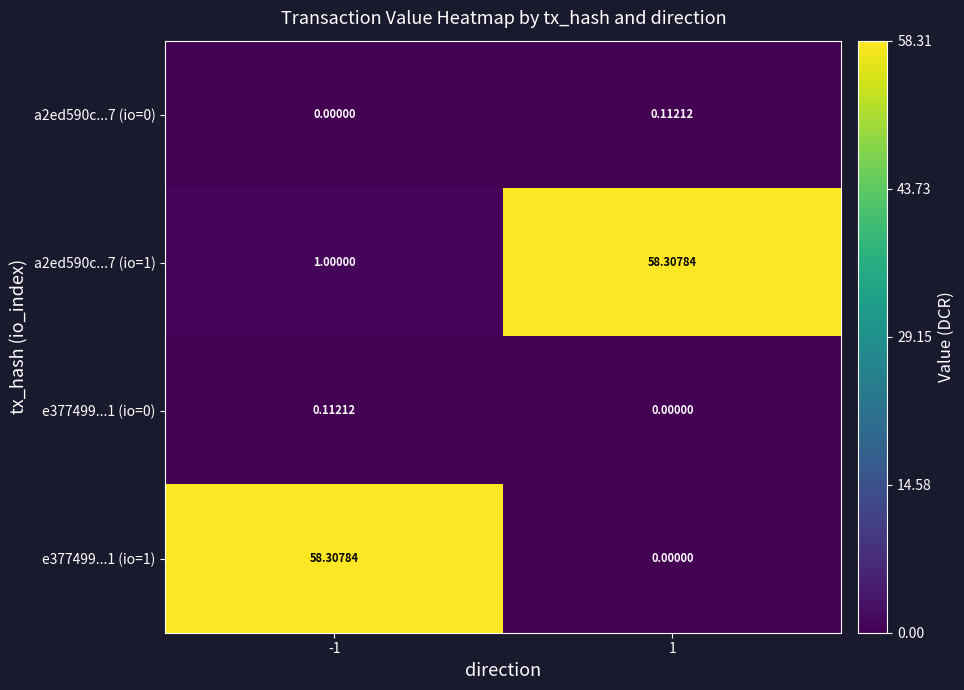

Is the value of e377499...1 (io=1) at -1 greater than the value of a2ed590c...7 (io=1) at -1?

Yes